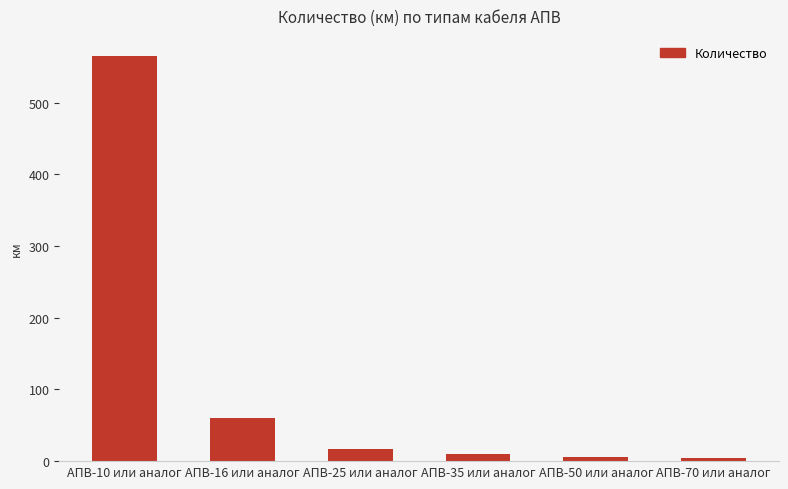

What is the sum of all values?

663